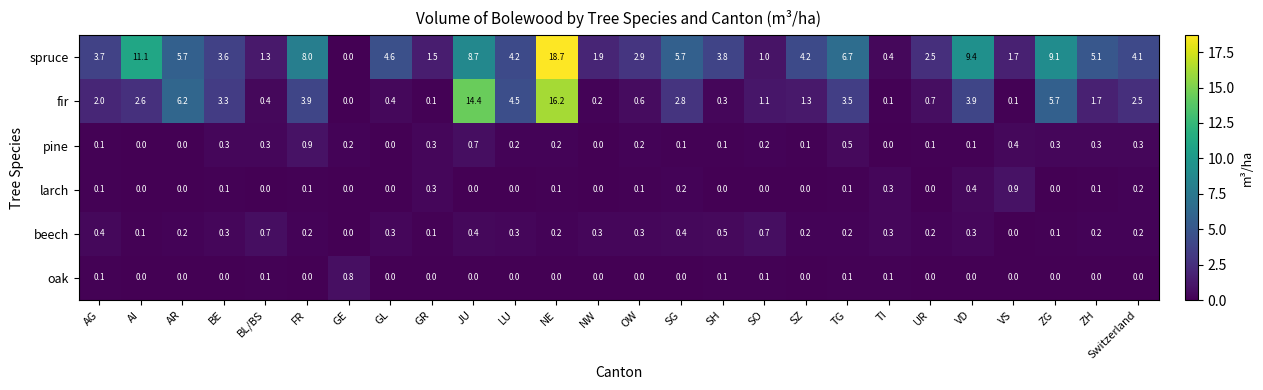

What is the sum of the beech values at UR and NE?

0.4